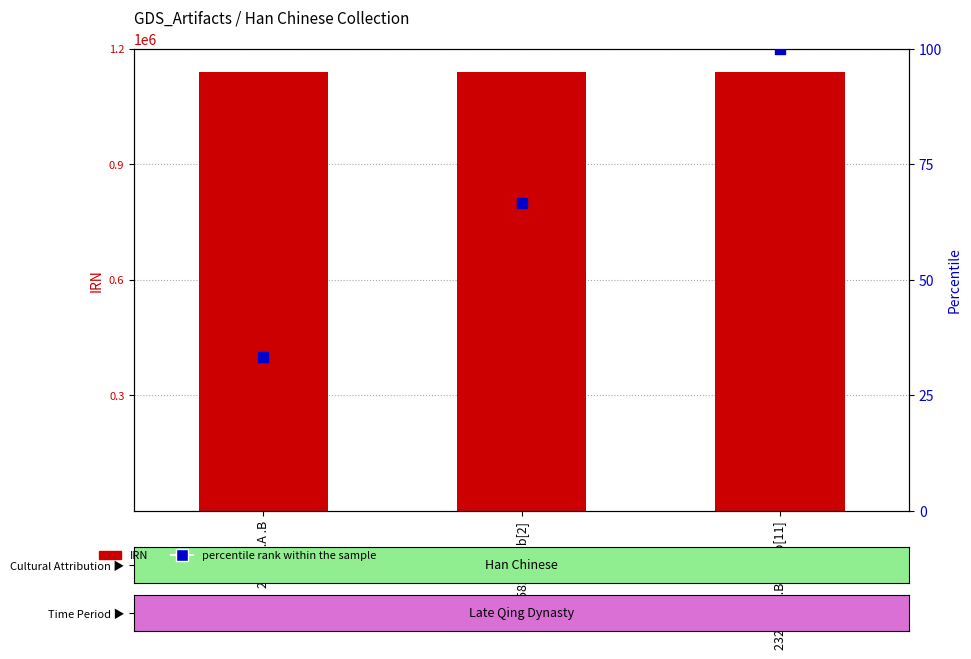

What are all the series names shown in the legend?

IRN, percentile rank within the sample